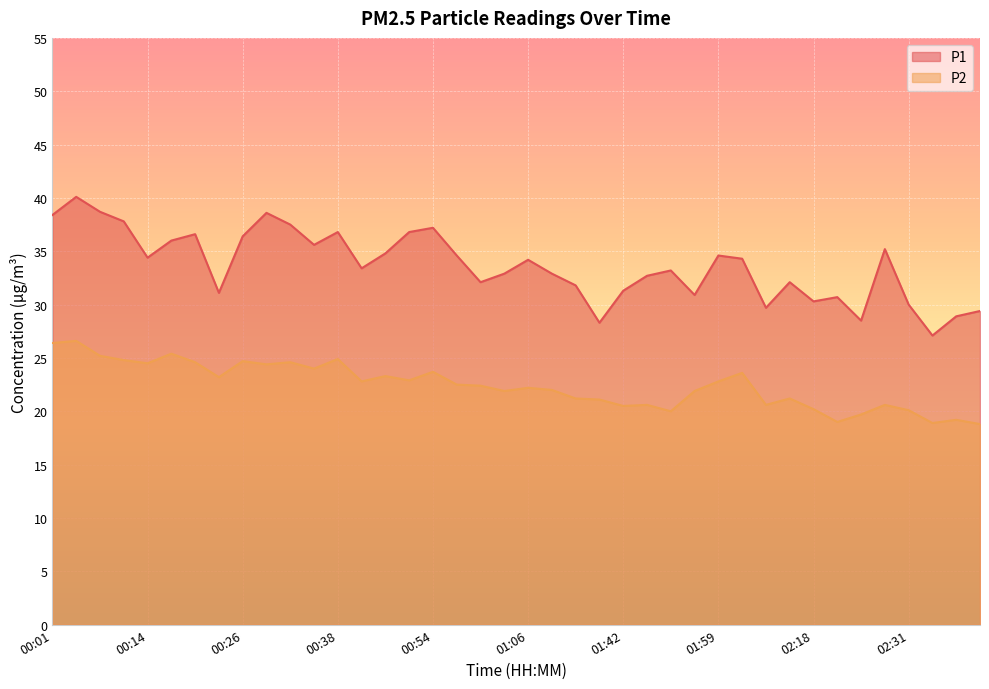

How many data points in P2 are less than 22?

17